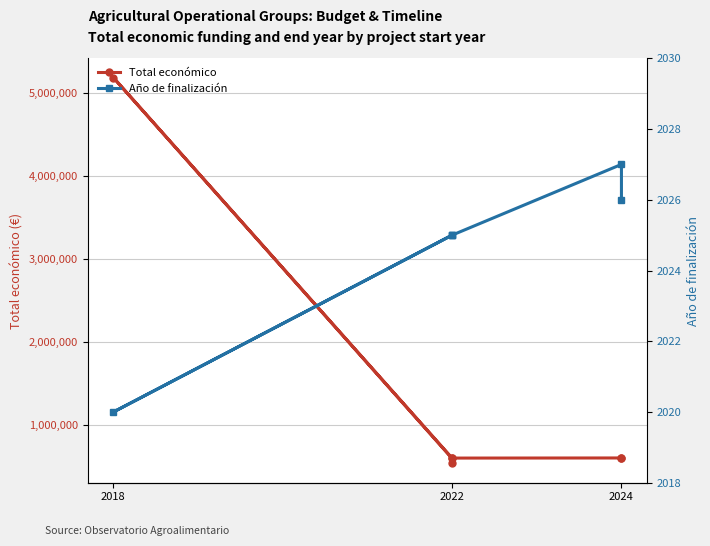

How many interior local peaks does the Año de finalización series have?

1